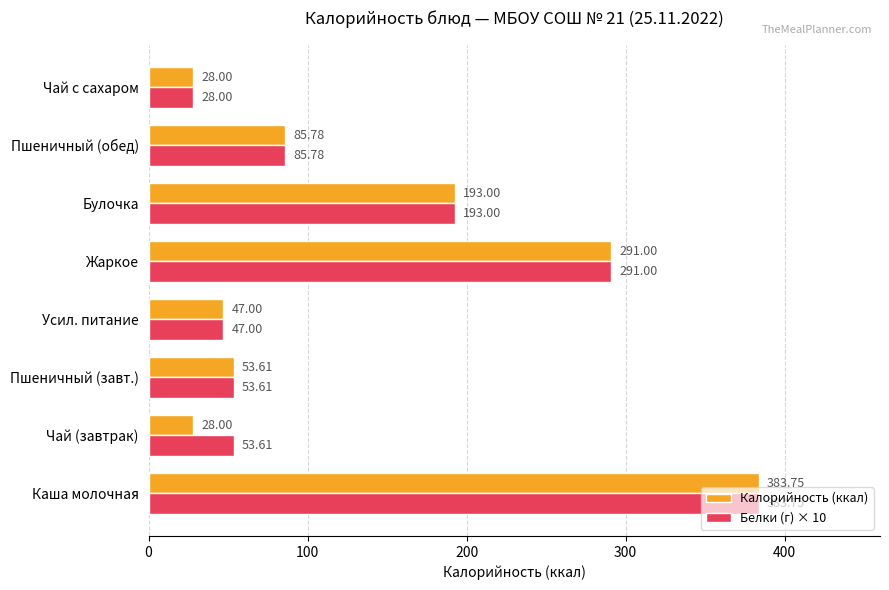

Rank the series by their average value, from highest to lowest.

Белки (г) × 10, Калорийность (ккал)